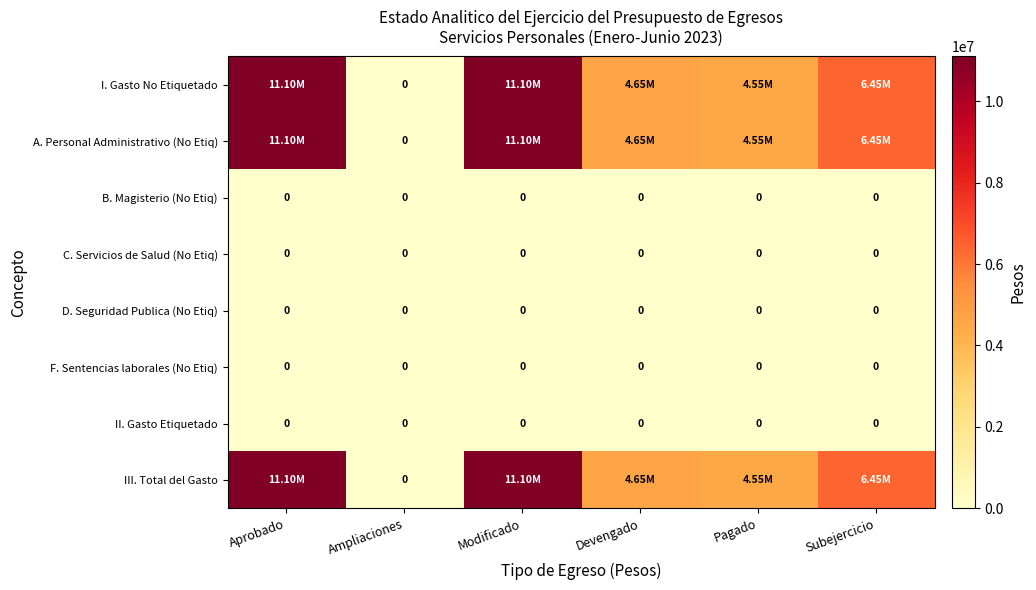

What is the total value across all series at Modificado?

33286844.3